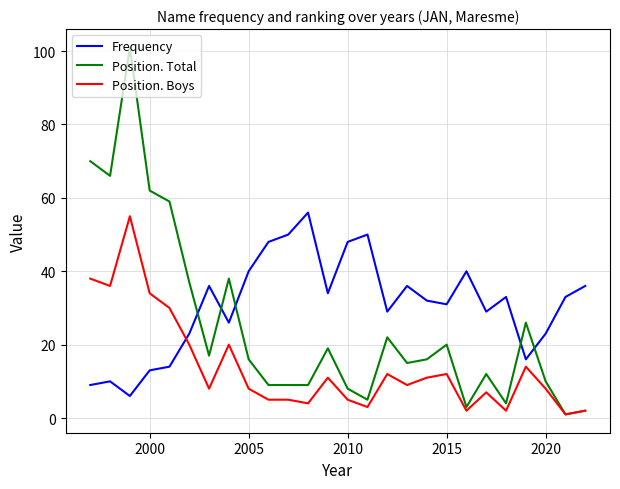

How many intersections are there between Frequency and Position. Boys?

1